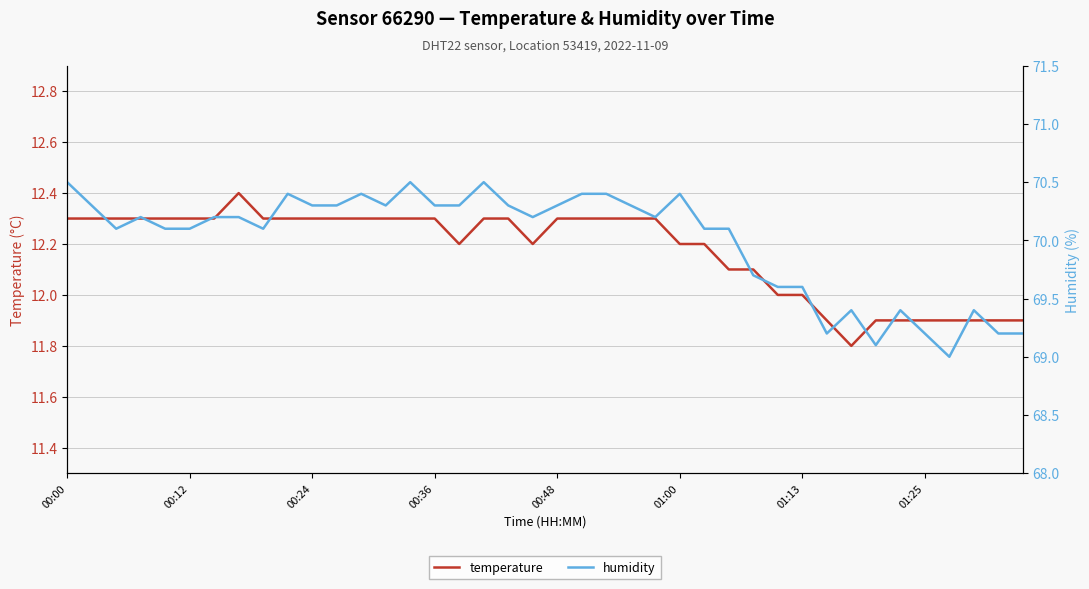

True or false: temperature has a value of 2.8 at 21.

False